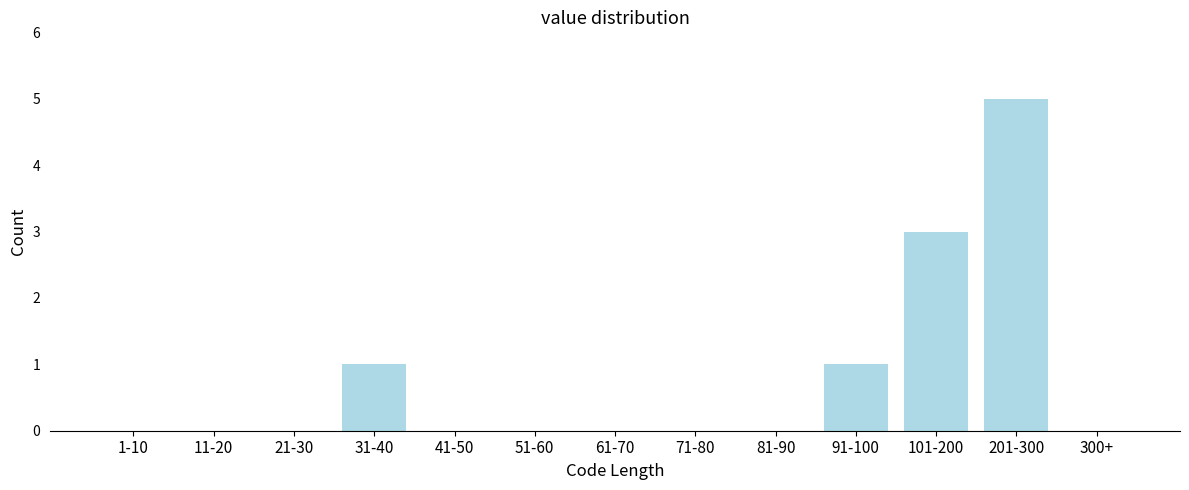

Reading left to right, transcribe all the data shown in this chart.

1-10=0	11-20=0	21-30=0	31-40=1	41-50=0	51-60=0	61-70=0	71-80=0	81-90=0	91-100=1	101-200=3	201-300=5	300+=0